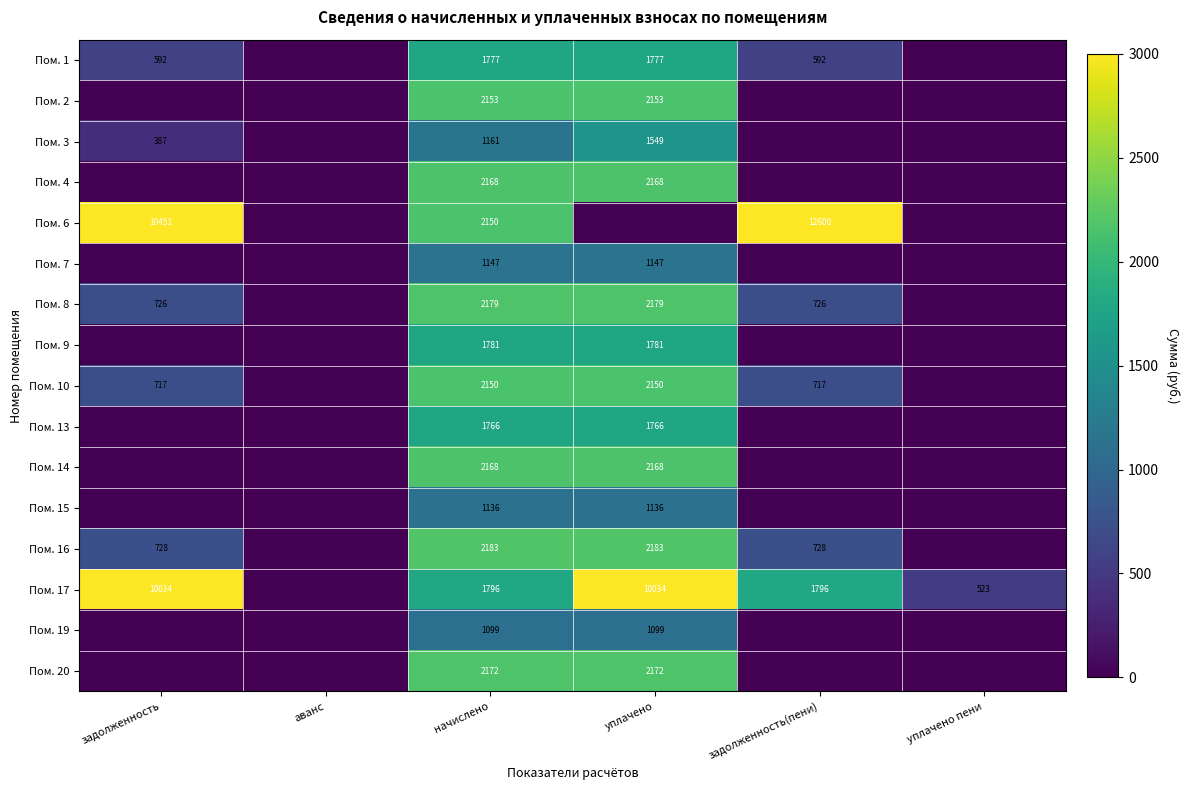

The Пом. 1 series shows 1777 at начислено. True or false?

True